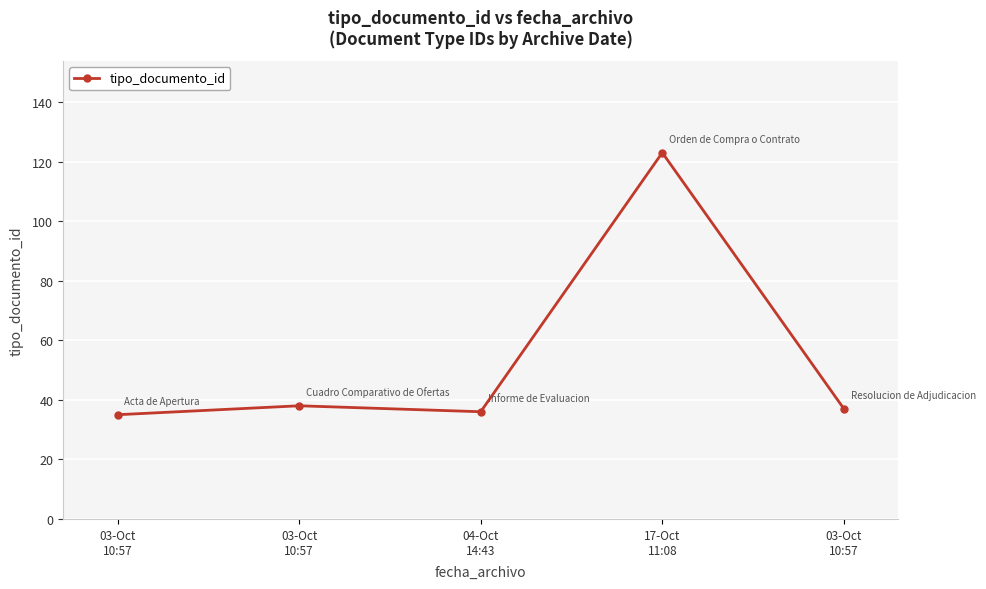

Reading right to left, what are all the values shown in this chart?

37	123	36	38	35